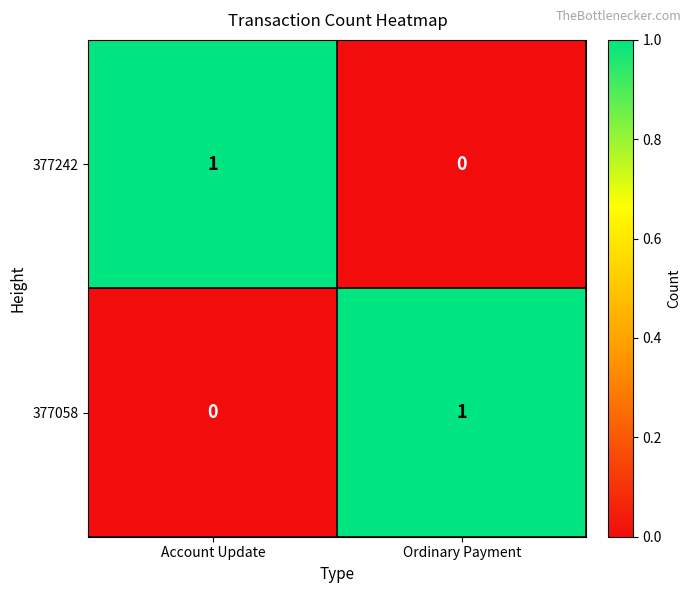

At which label does 377058 reach its peak?

Ordinary Payment